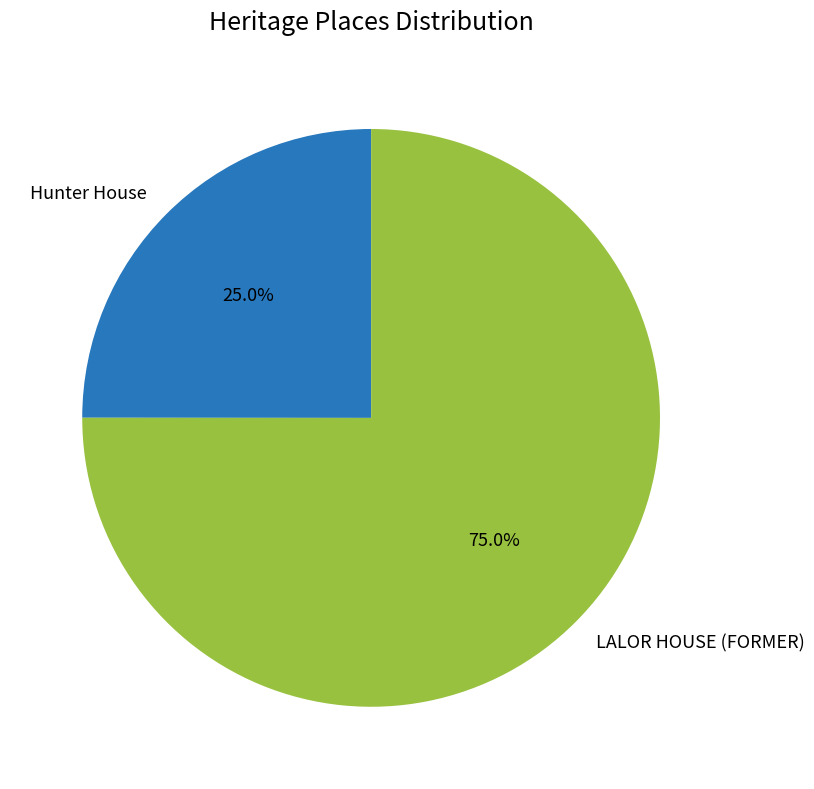

Which category accounts for the majority?

LALOR HOUSE (FORMER)